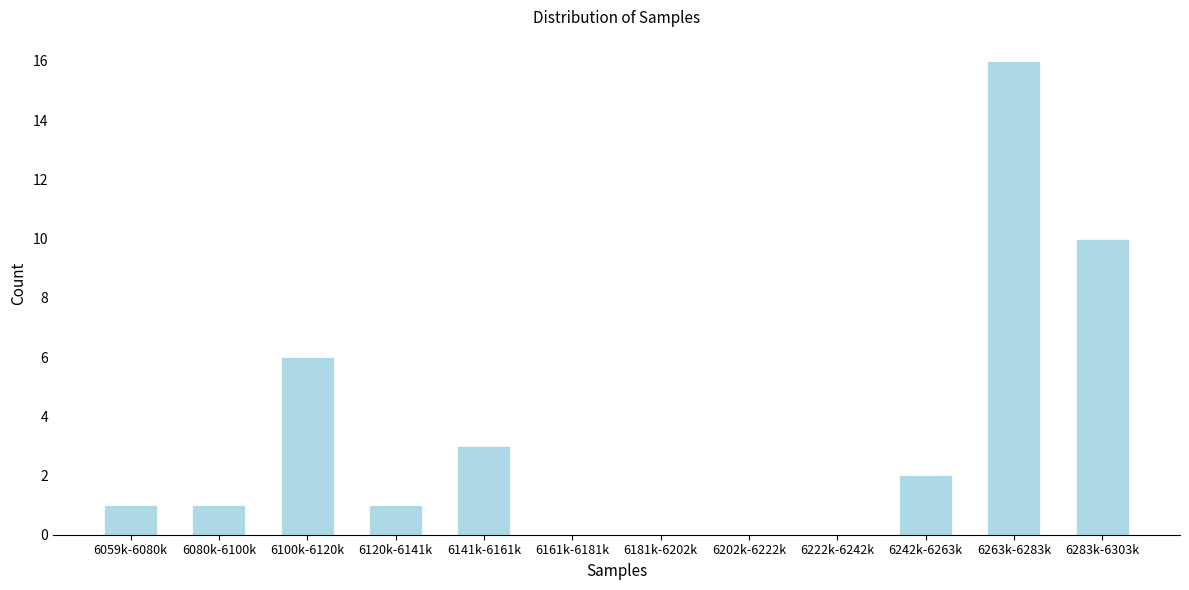

Reading left to right, extract all data points from this chart.

6059k-6080k=1	6080k-6100k=1	6100k-6120k=6	6120k-6141k=1	6141k-6161k=3	6161k-6181k=0	6181k-6202k=0	6202k-6222k=0	6222k-6242k=0	6242k-6263k=2	6263k-6283k=16	6283k-6303k=10